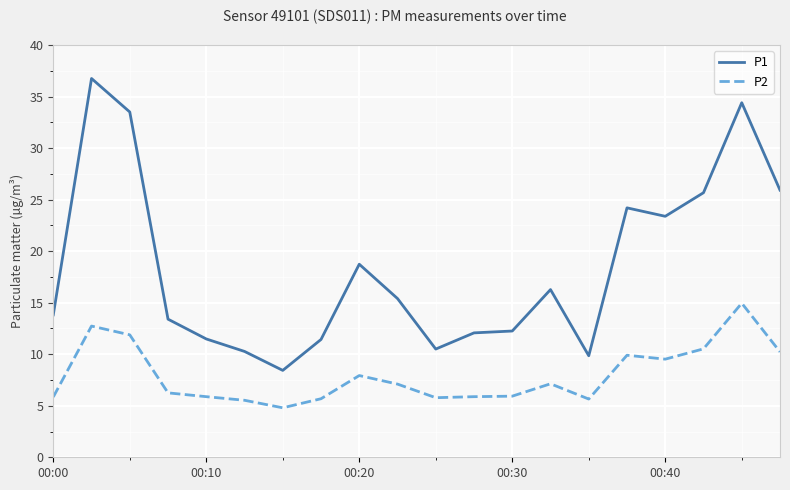

Which series has the widest spread of values?

P1